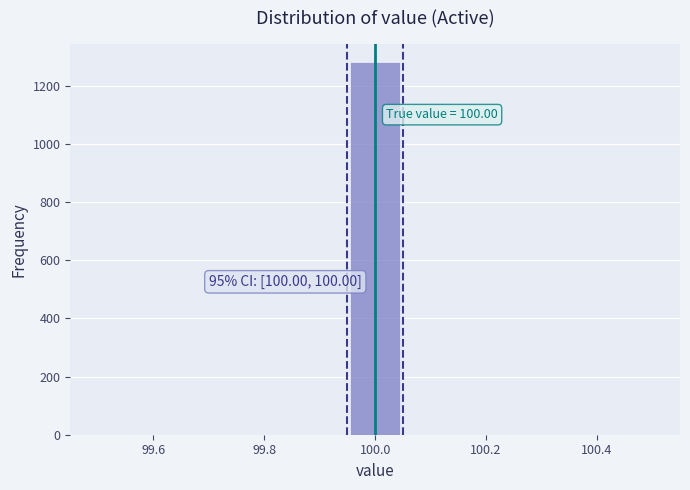

Which range on the x-axis has the tallest bar?

99.96 to 100.04